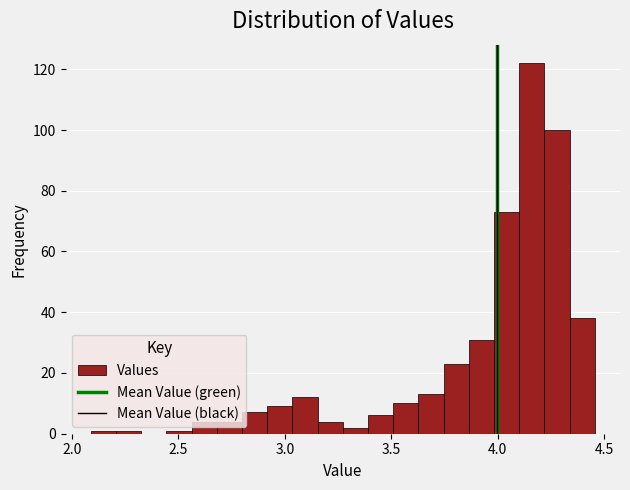

Around what value on the x-axis is the tallest bar? Give the approximate position of its centre, as read against the axis.

4.15